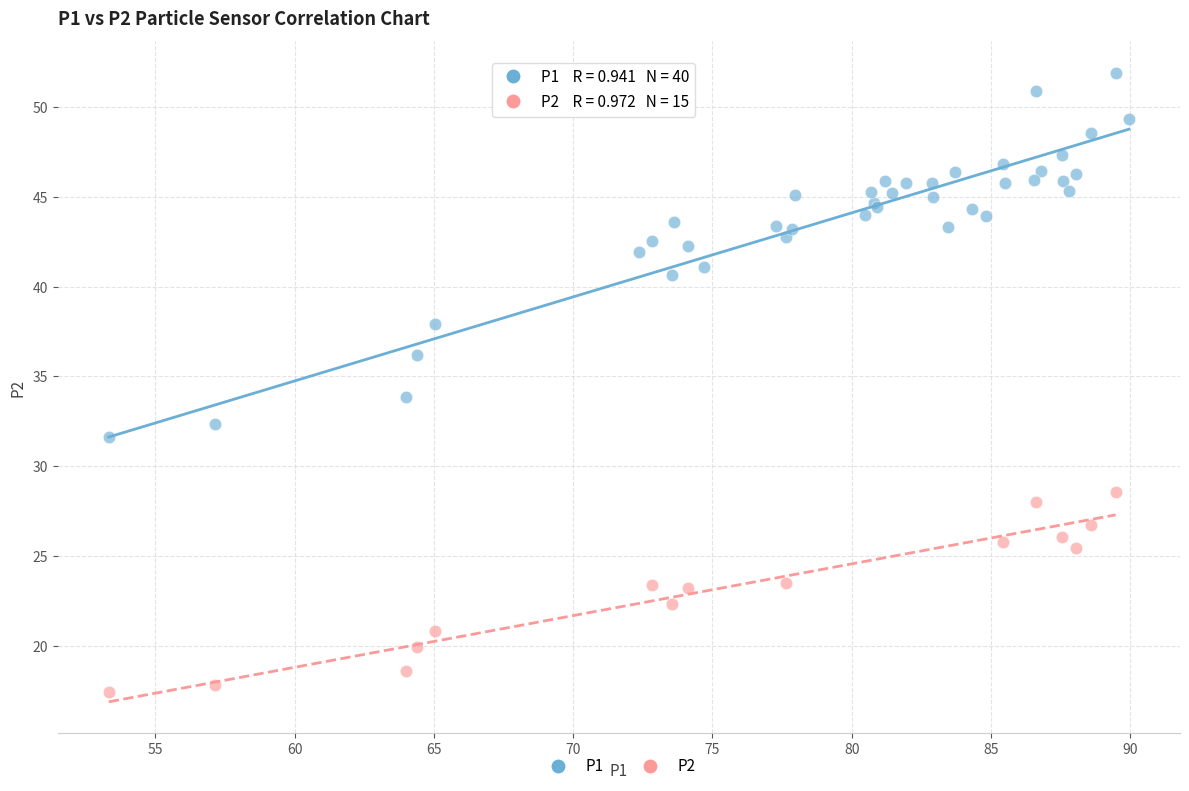

Which series contains the lowest Y value?

P2